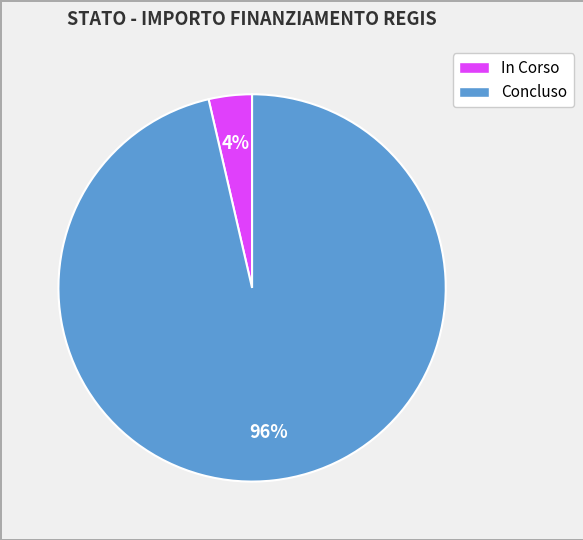

What is the smallest slice in the pie chart?

In Corso